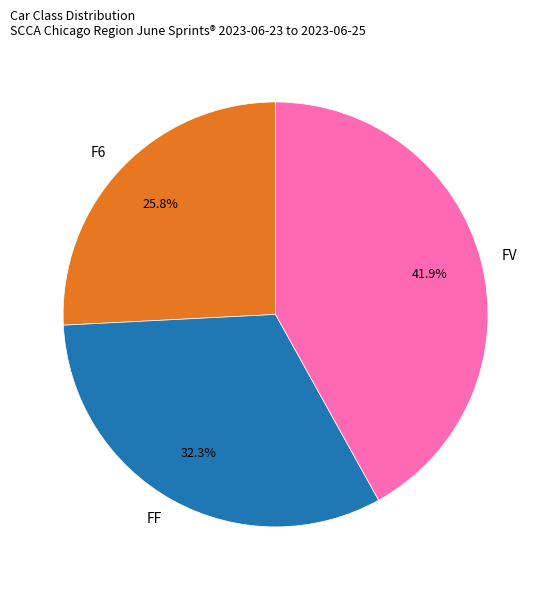

Is FV the majority of the pie?

No